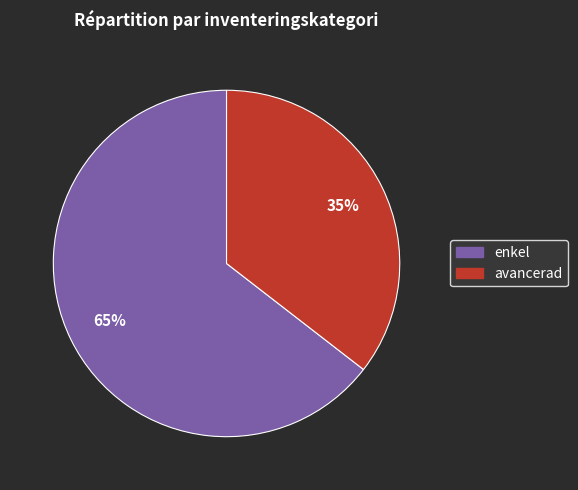

Count the number of slices in the pie.

2